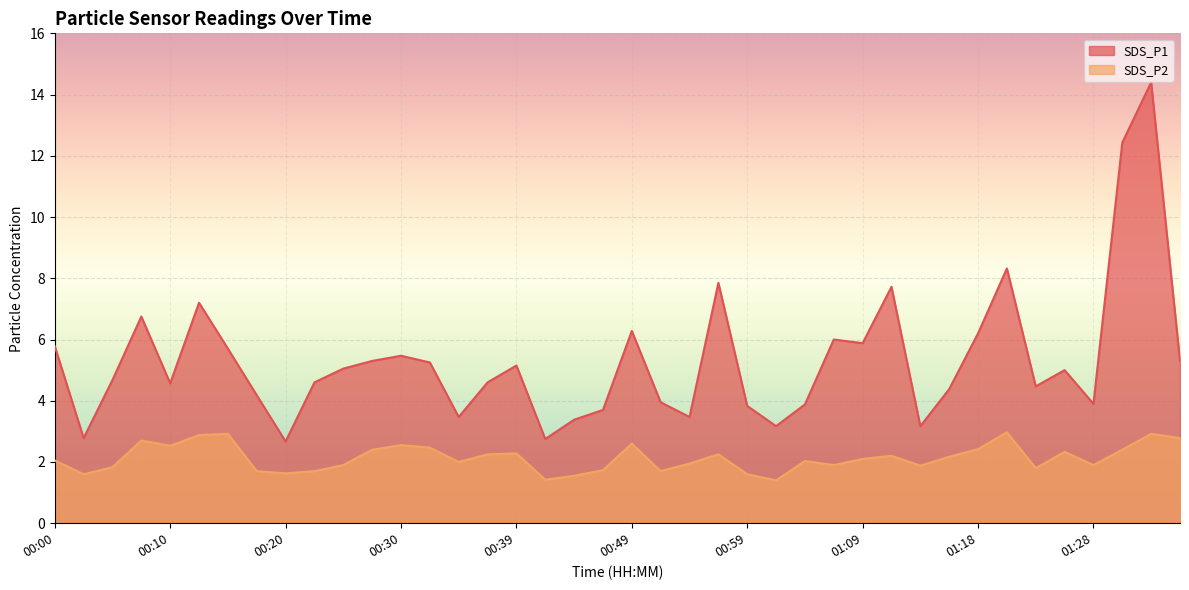

At which category does the chart reach its minimum across all series?

01:01